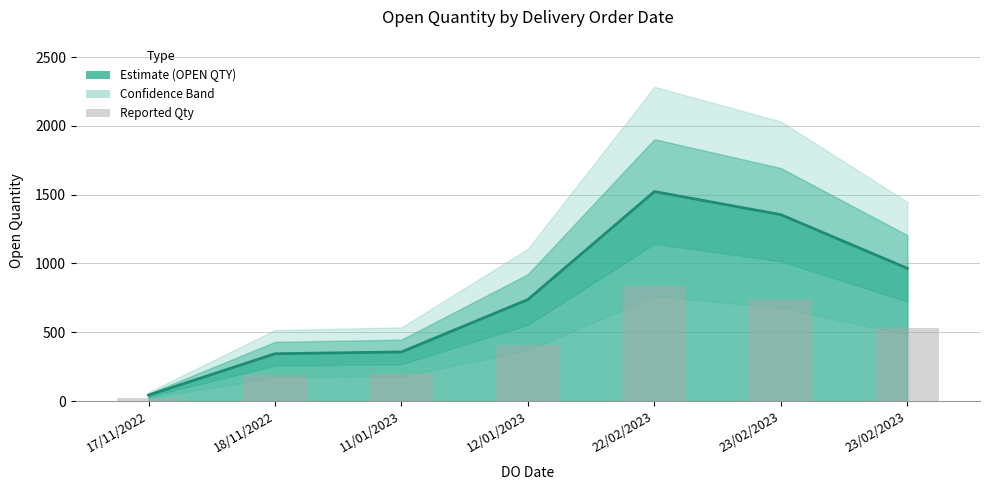

Which label corresponds to the smallest value in the chart?

17/11/2022